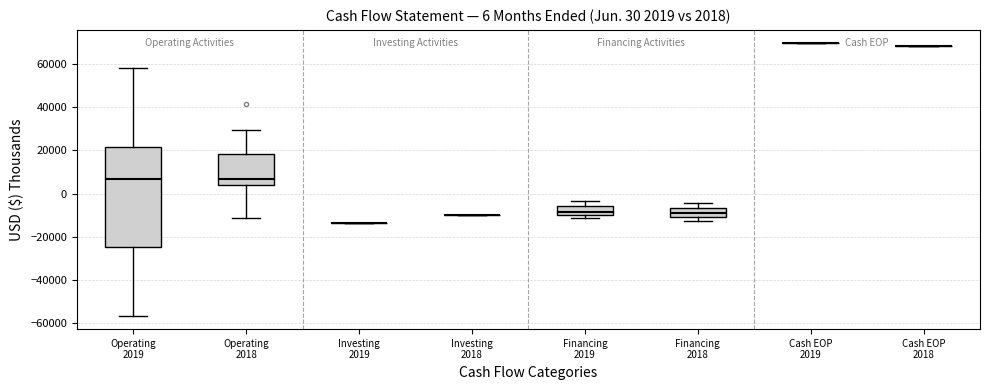

Which box is the tallest, from its lower edge to its upper edge?

Operating 2019